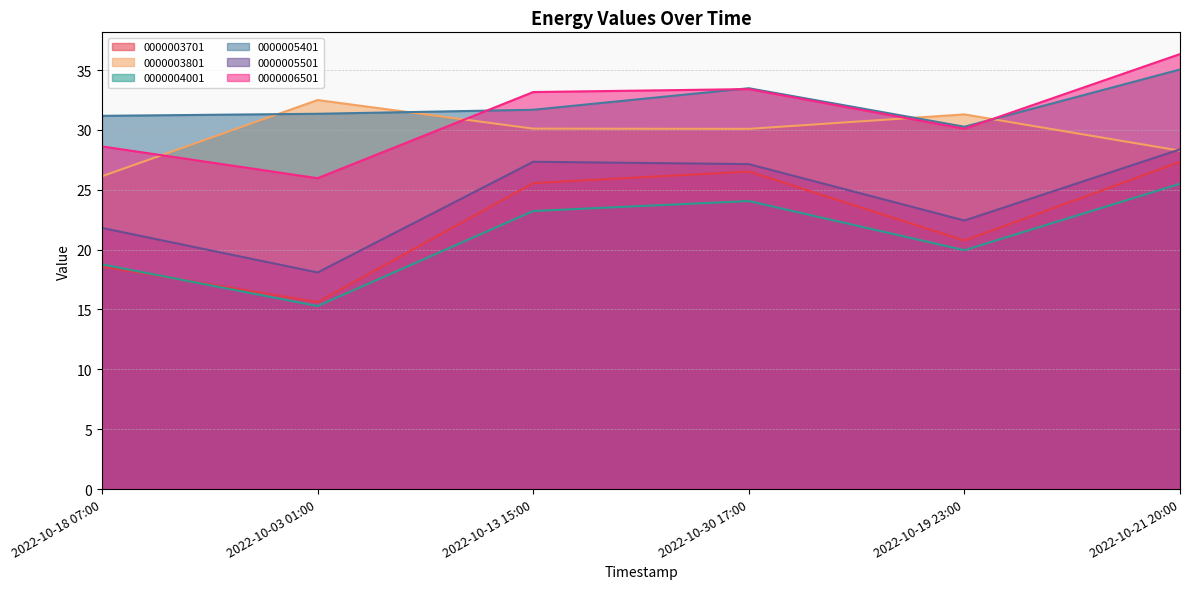

How many data points in 0000004001 are less than 23?

3